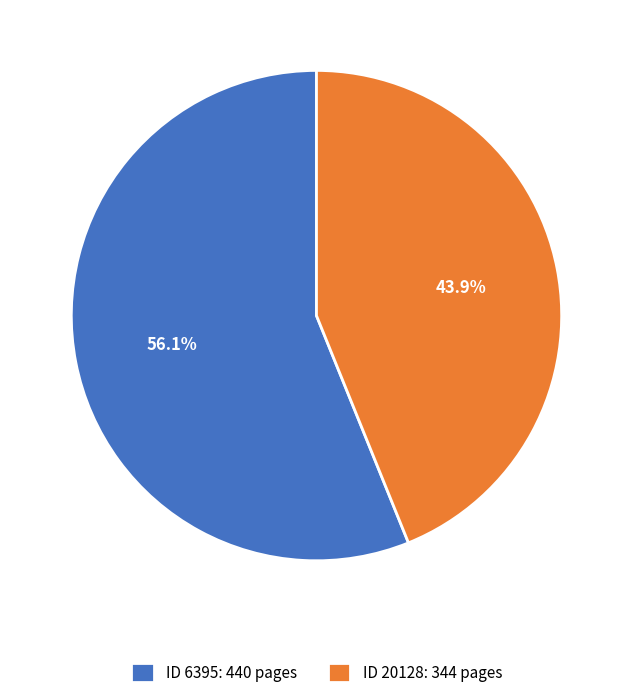

Do ID 6395: 440 pages and ID 20128: 344 pages together represent more than half of the pie?

Yes